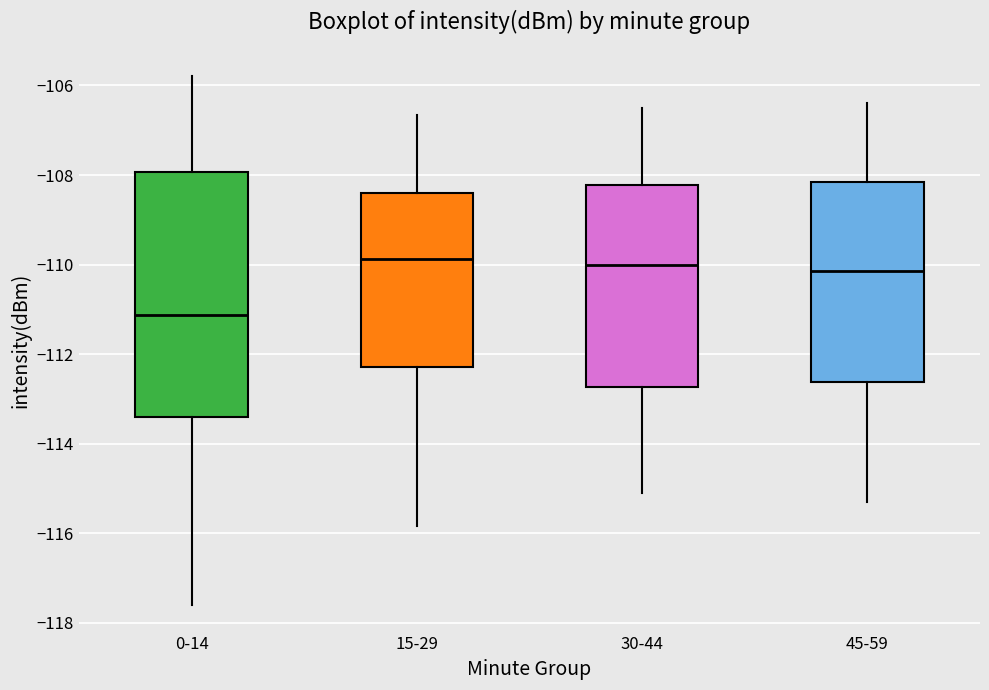

Reading left to right, transcribe this box plot: for each box, give where its median line is, the range the box spans, and where its two whiskers end, as read against the y-axis. The values are not printed on the chart, so give them approximately, as read against the axis.

0-14: median -111.2, box -113.4 to -108.0, whiskers -117.6 to -105.8
15-29: median -109.8, box -112.2 to -108.4, whiskers -115.8 to -106.6
30-44: median -110.0, box -112.8 to -108.2, whiskers -115.0 to -106.4
45-59: median -110.2, box -112.6 to -108.2, whiskers -115.2 to -106.4